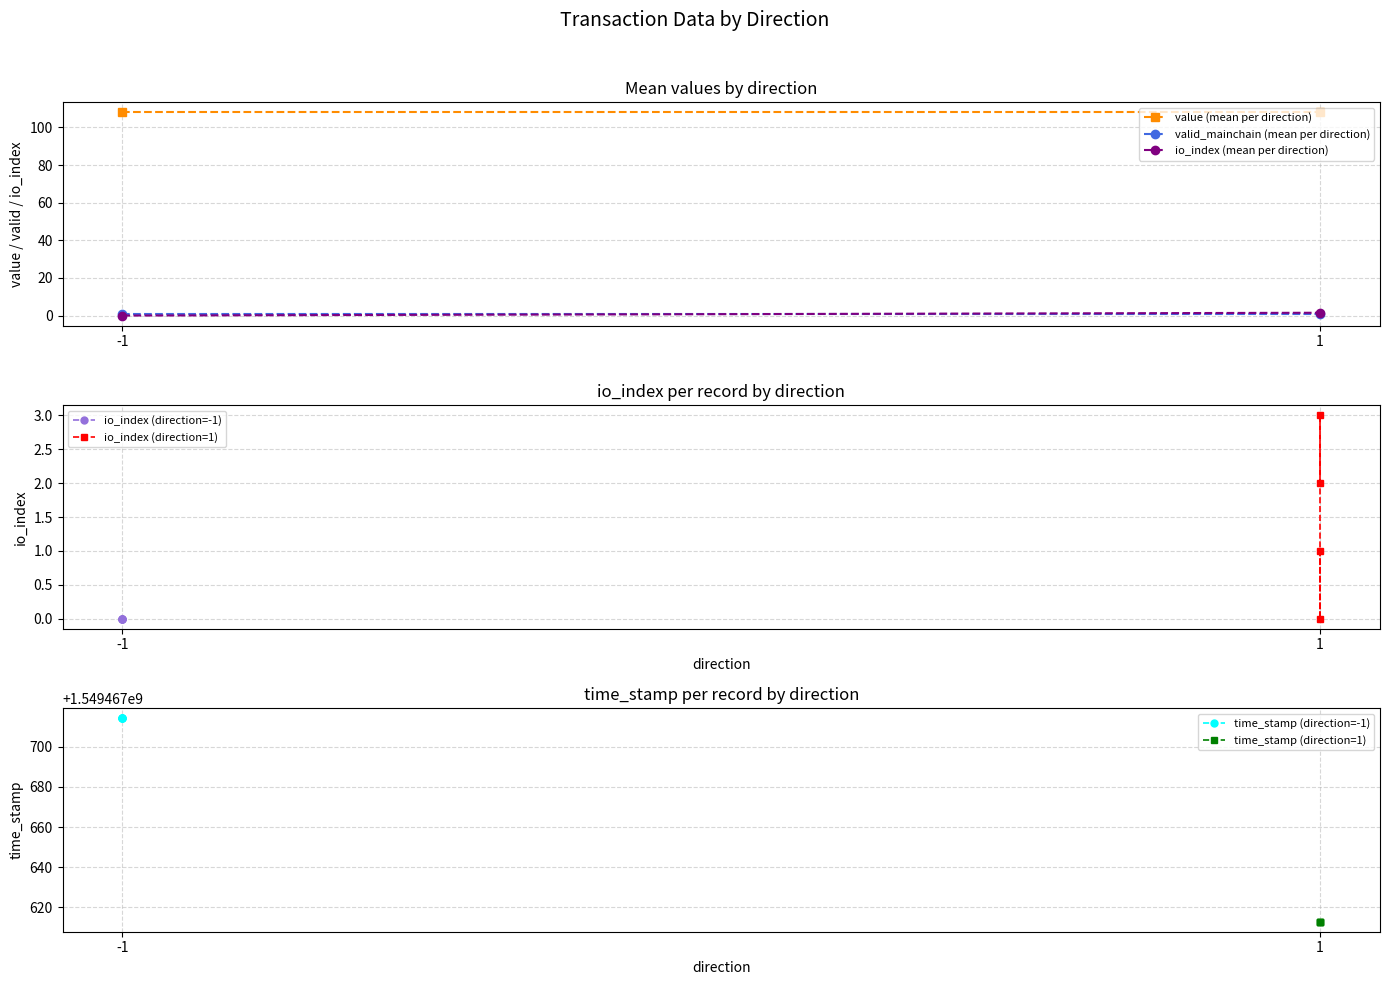

Rank the series at -1 from lowest to highest value.

io_index, valid_mainchain, value, time_stamp